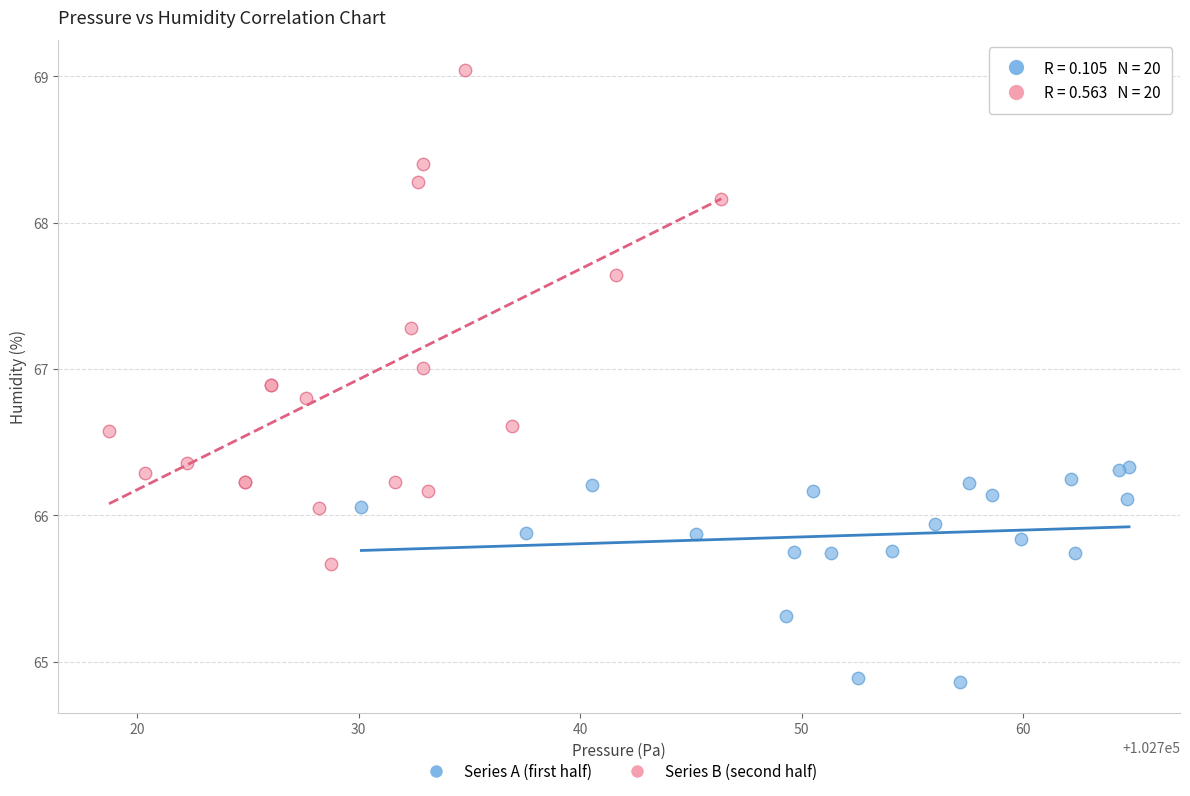

What are all the series names shown in the legend?

Series A (first half), Series B (second half)